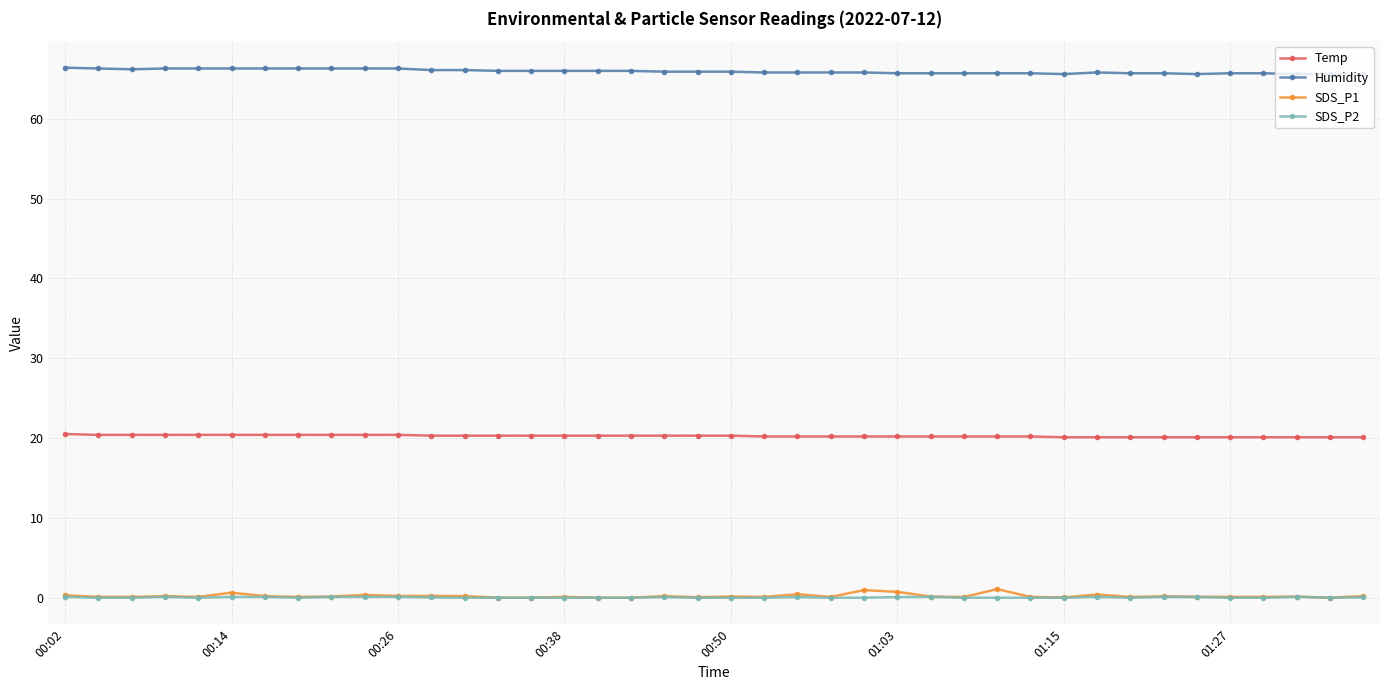

At how many categories does at least one series exceed 10?

40